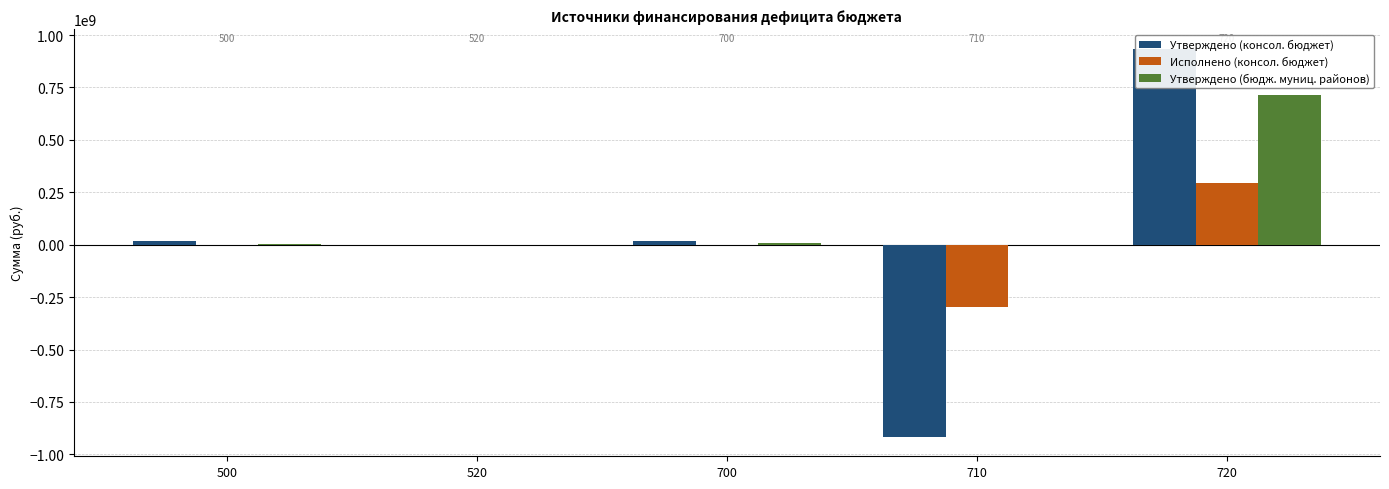

Between 520 and 720, which series saw the biggest shift?

Утверждено (консол. бюджет)